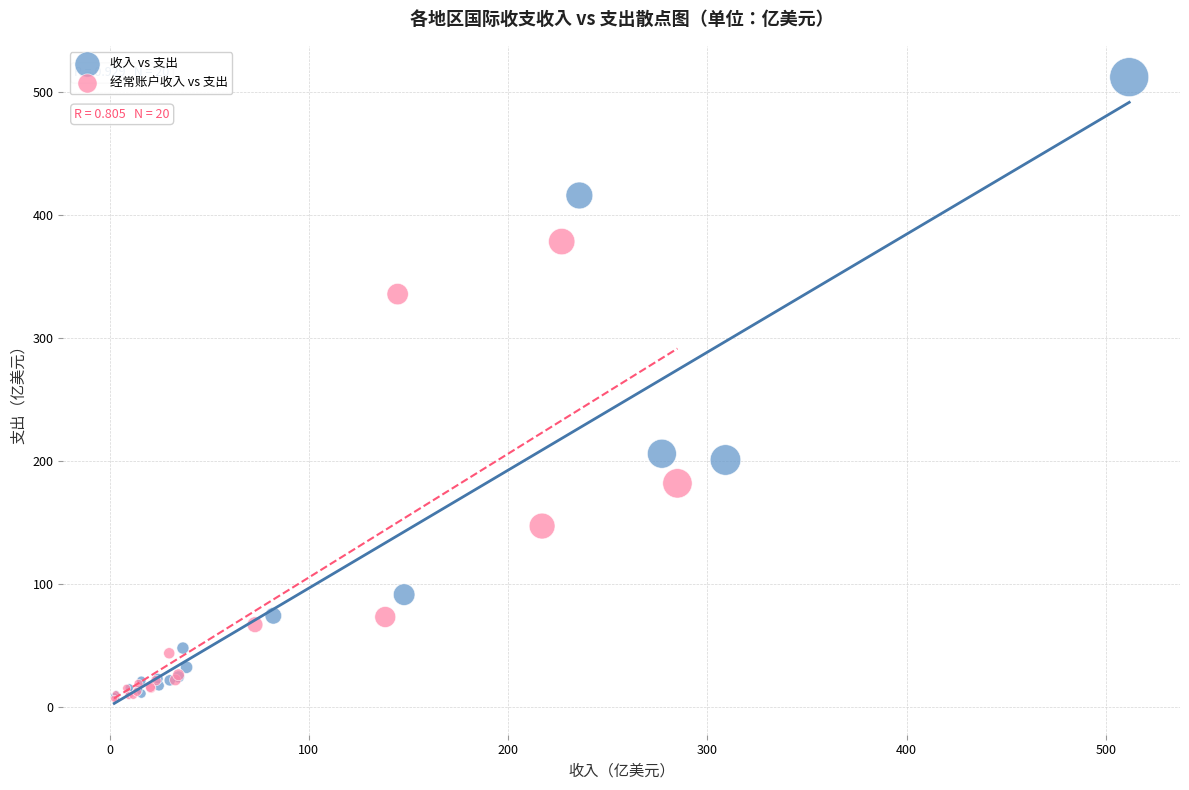

Which series has the widest spread of Y values?

收入 vs 支出